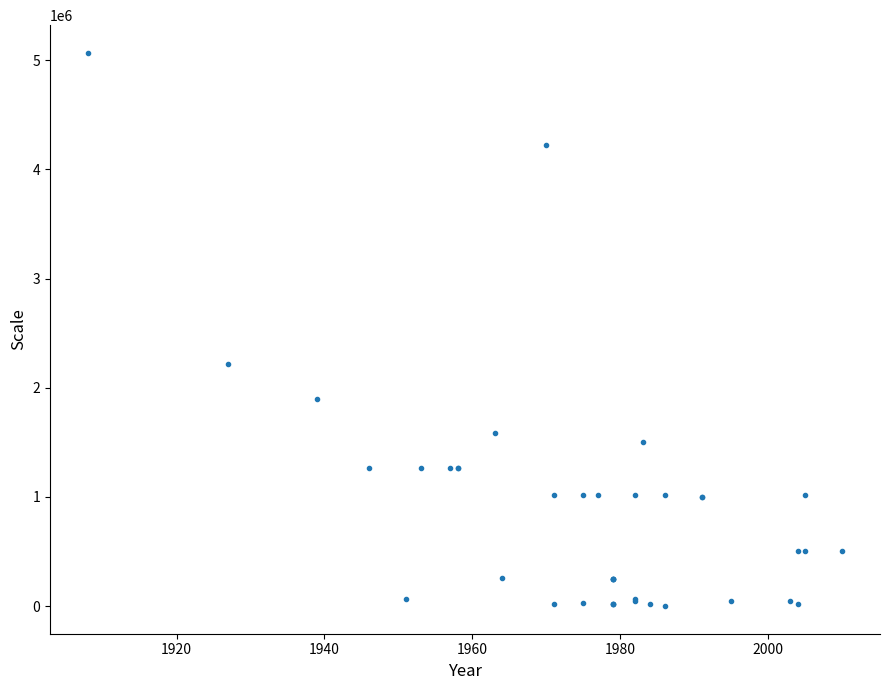

What Y value in the scatter plot is closest to 2534400?

2217600